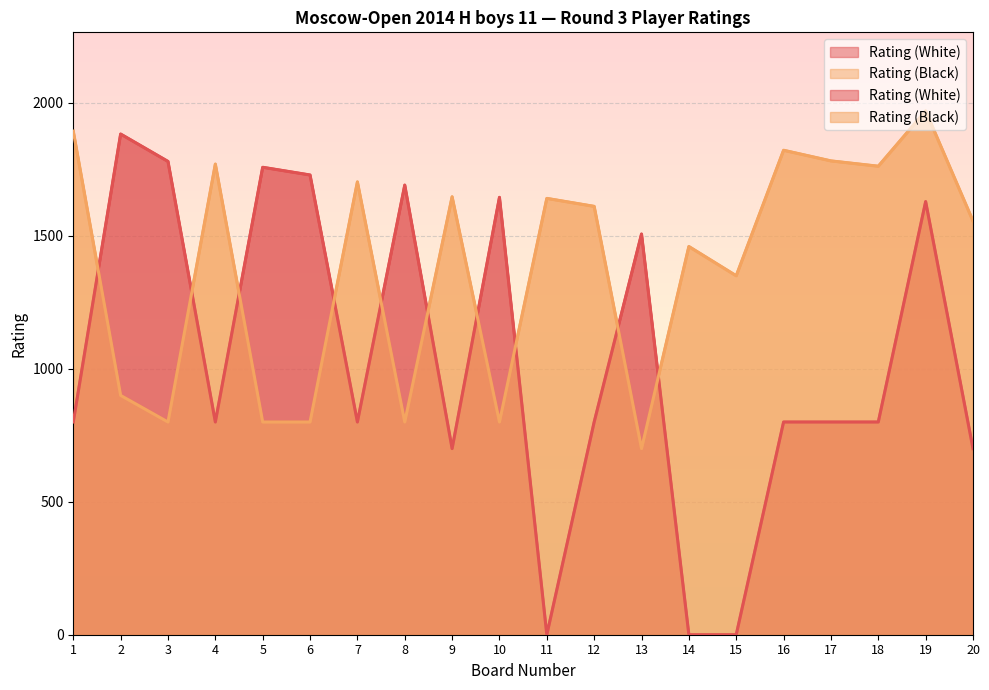

Where is the first local minimum for Rating (White)?

4